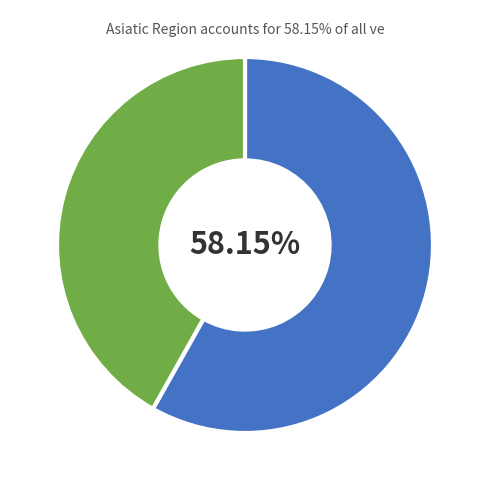

How many slices are in this pie chart?

2